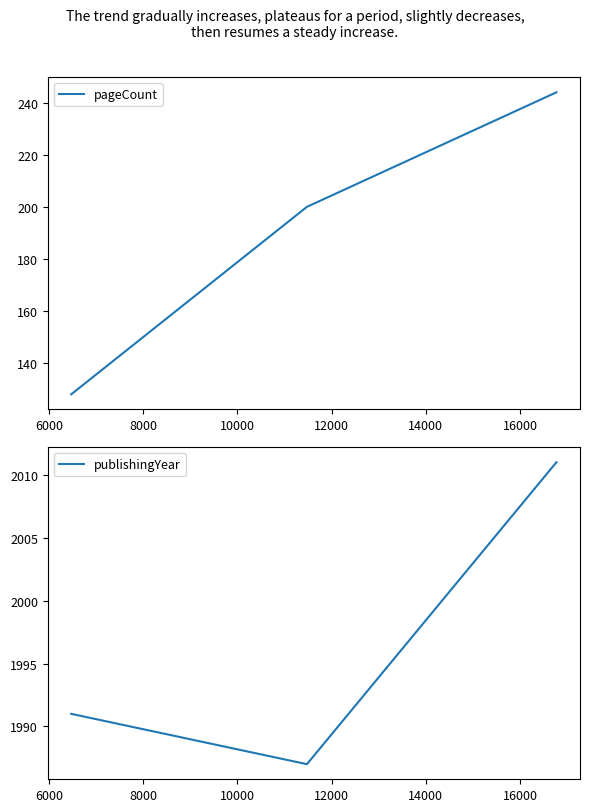

List the series in order of their overall mean, highest first.

publishingYear, pageCount